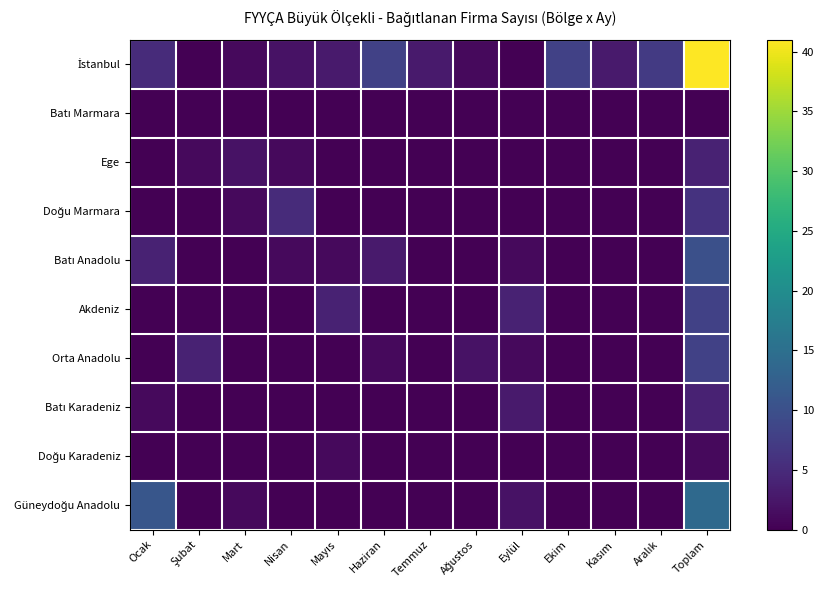

Which category has the highest value across all series?

Toplam